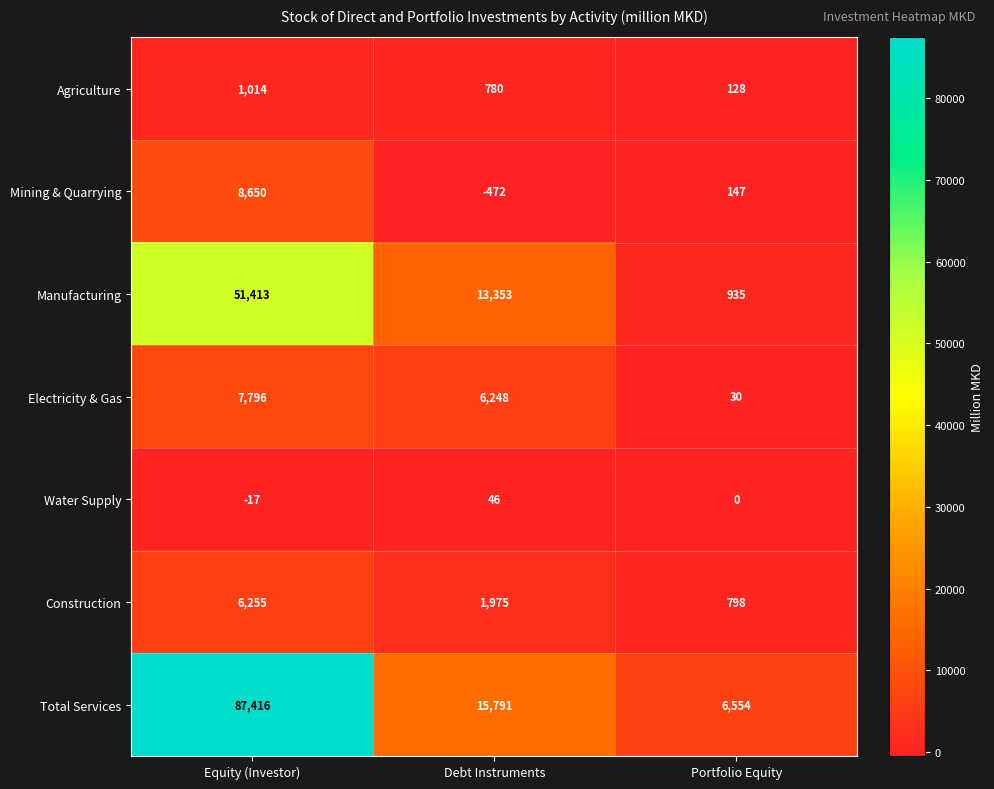

Which category has the highest value across all series?

Equity (Investor)